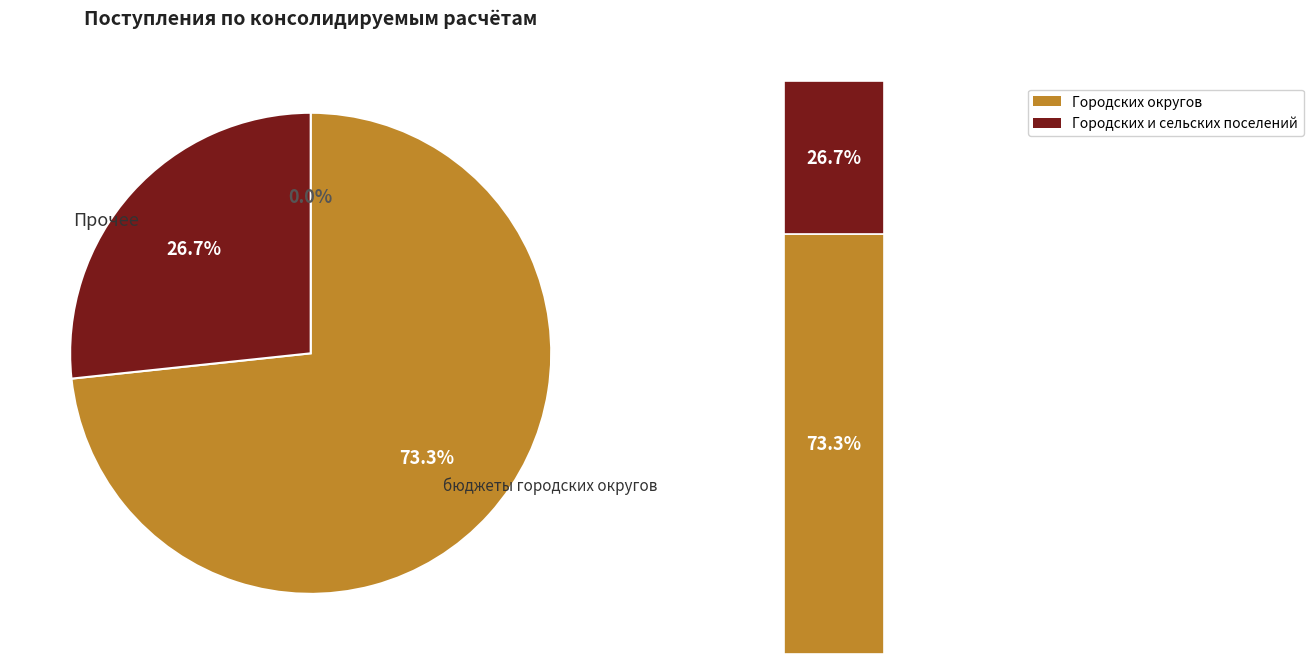

What percentage is the бюджеты городских и сельских поселений slice, to the nearest percent?

27%